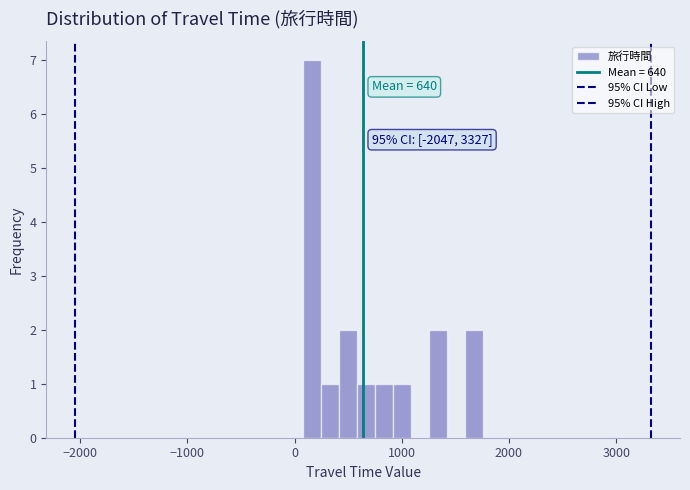

Around what value on the x-axis is the tallest bar? Give the approximate position of its centre, as read against the axis.

200